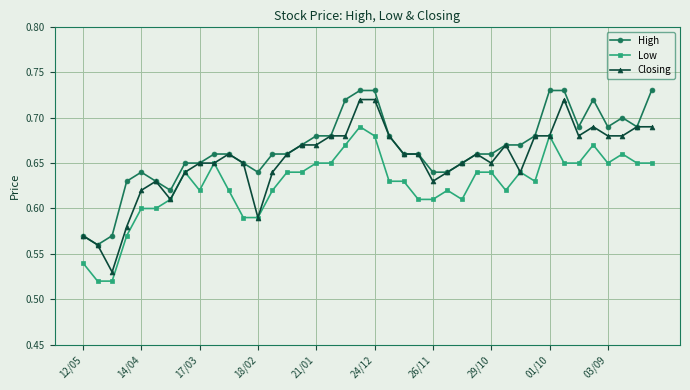

Which series has the largest total across all categories?

High